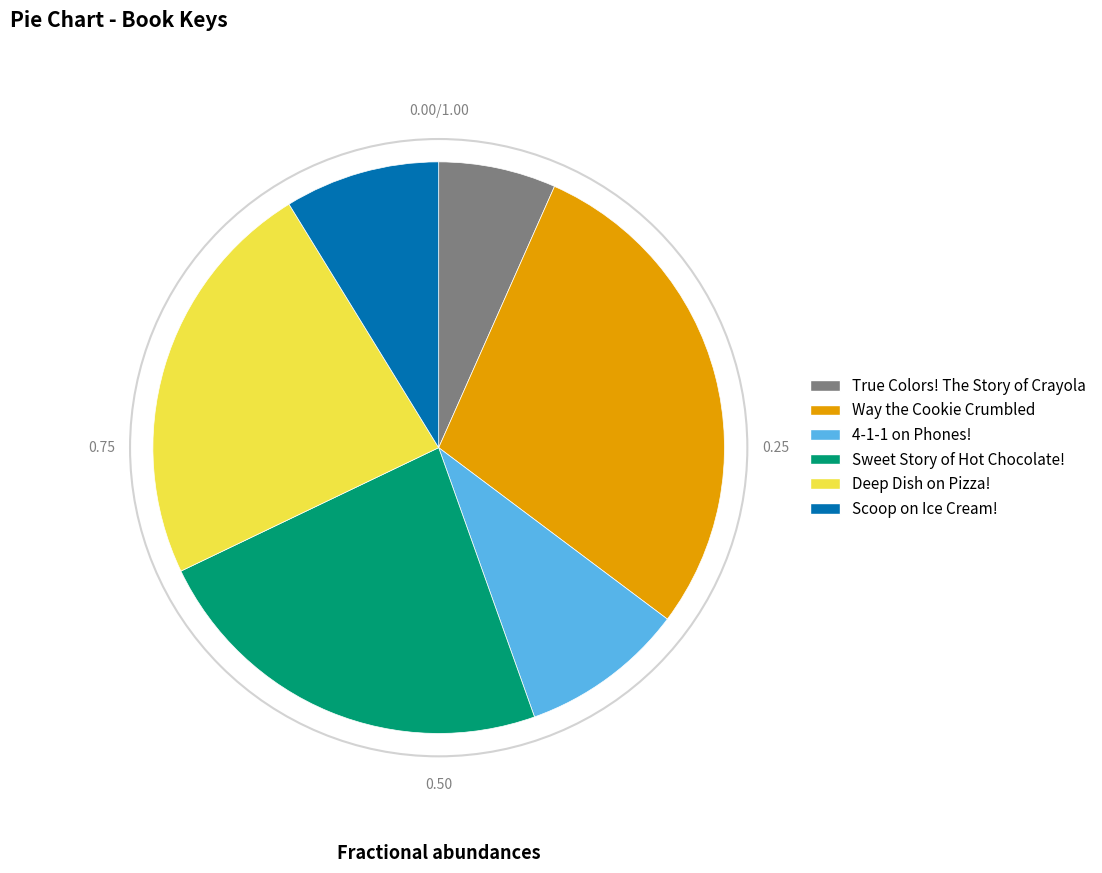

The True Colors! The Story of Crayola slice represents 7% of the pie. True or false?

True